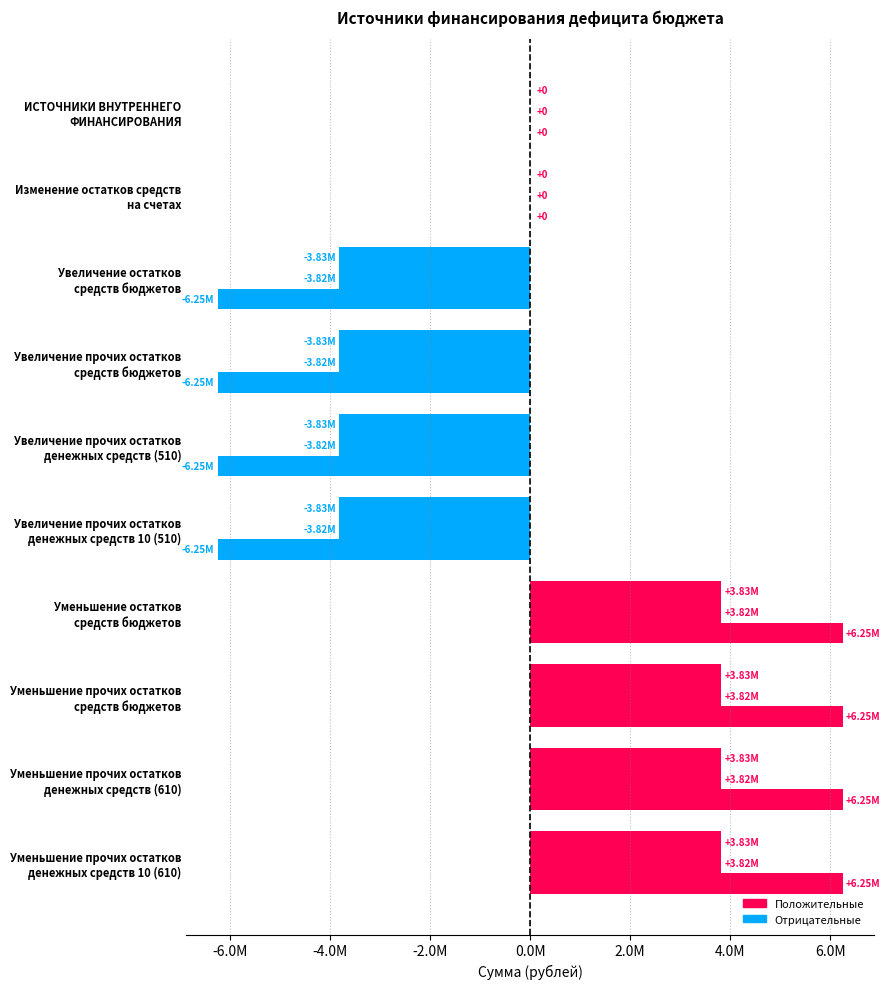

What position from the left is Увеличение остатков
средств бюджетов?

3